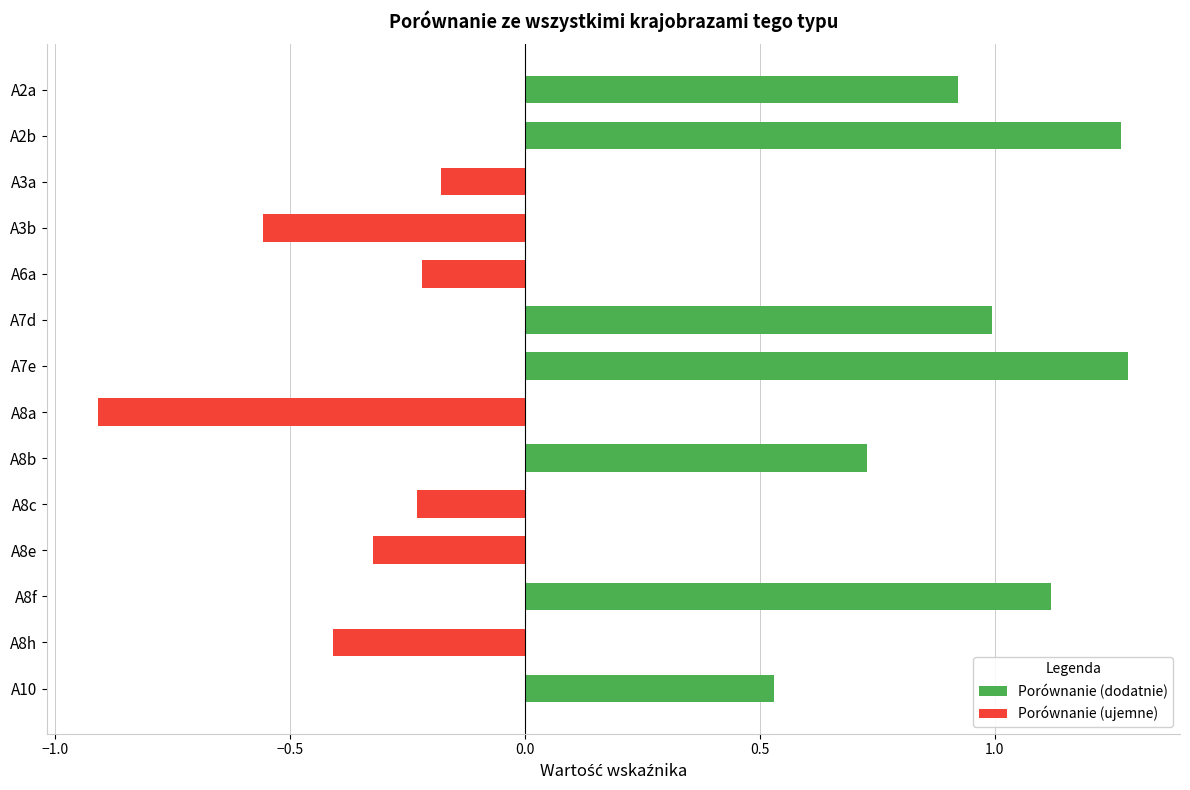

The value of Porównanie (dodatnie) at A7e is 1.3. True or false?

True